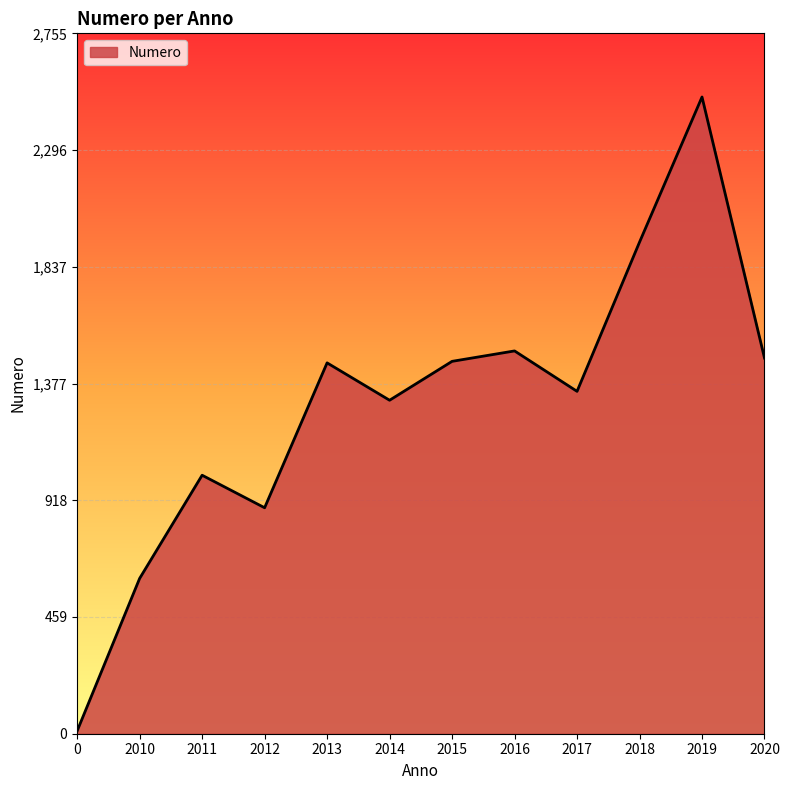

True or false: the data shows 517 at 2013.

False